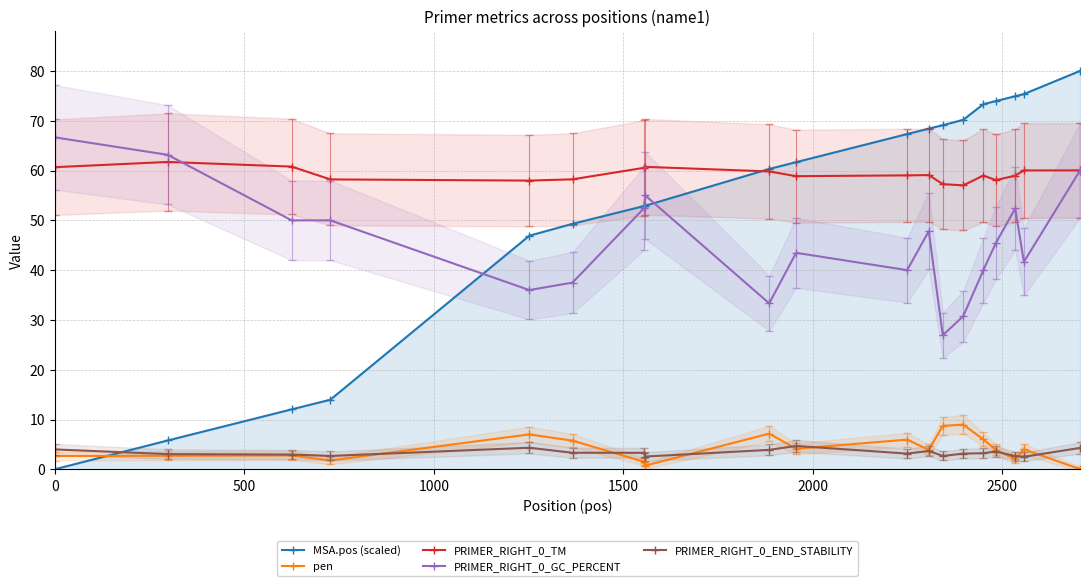

What is the sum of all PRIMER_RIGHT_0_END_STABILITY values?

63.9